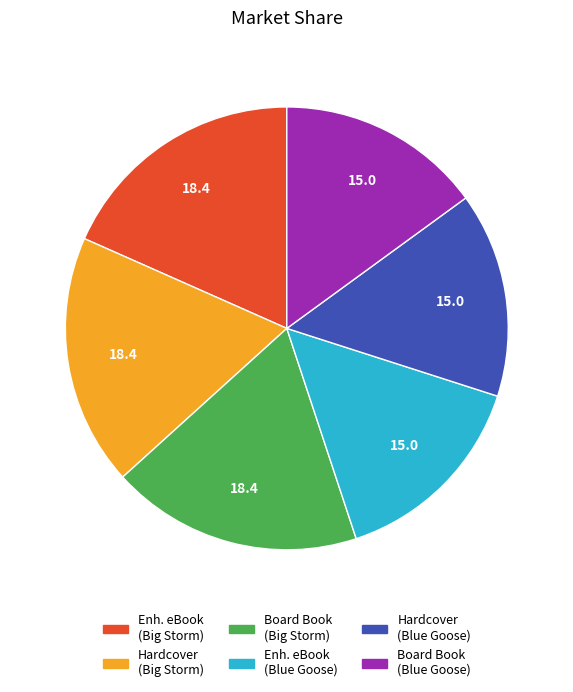

Does any single category account for the majority?

No